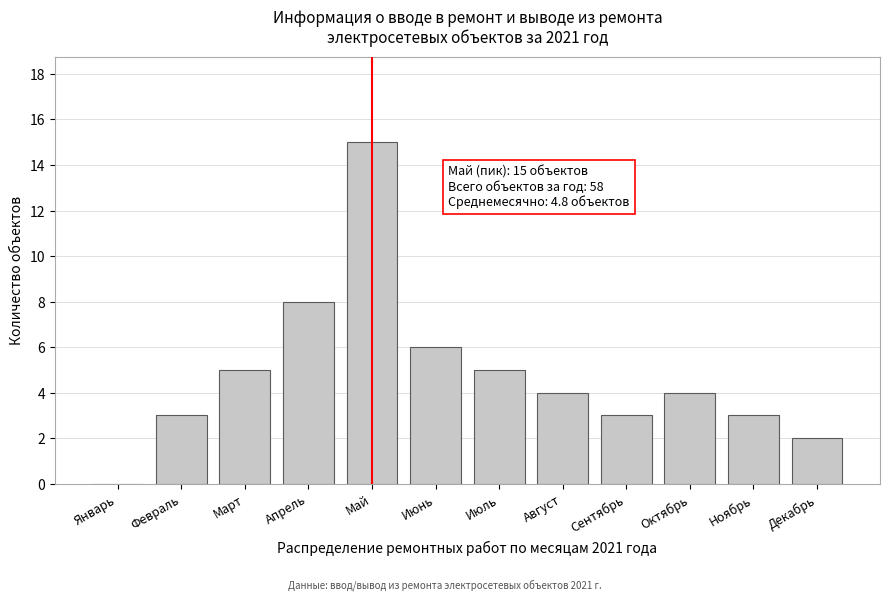

Reading left to right, what are all the values shown in this chart?

Январь=0	Февраль=3	Март=5	Апрель=8	Май=15	Июнь=6	Июль=5	Август=4	Сентябрь=3	Октябрь=4	Ноябрь=3	Декабрь=2